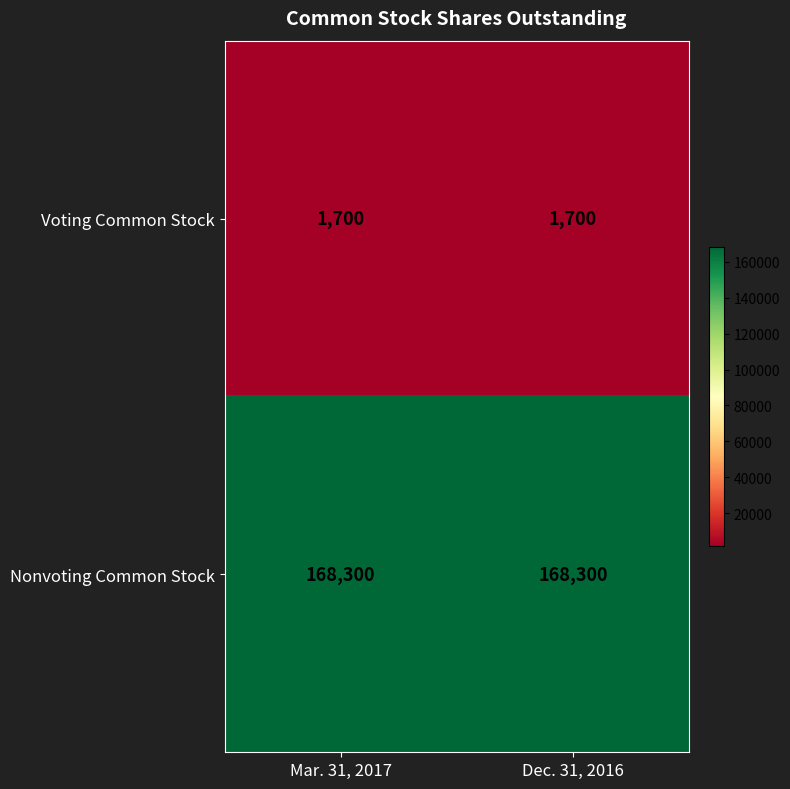

What is the spread (max minus min) of values at Mar. 31, 2017?

166600